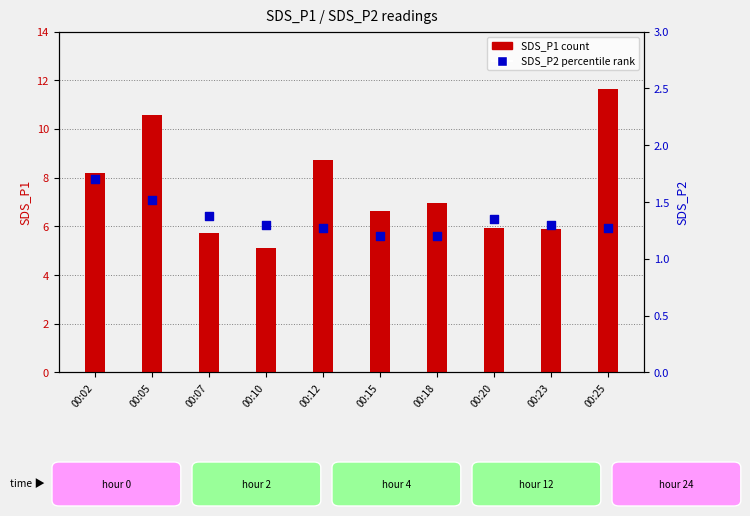

What is the total value across all series at 00:12?

10.0